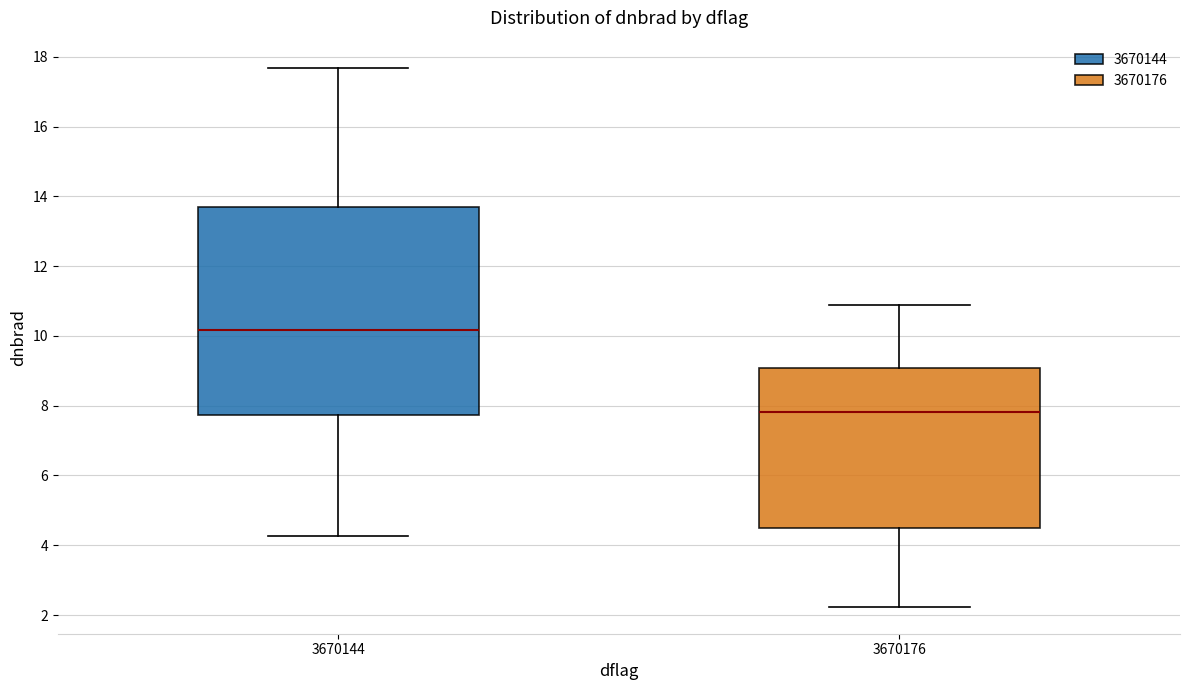

Which box is the tallest, from its lower edge to its upper edge?

3670144